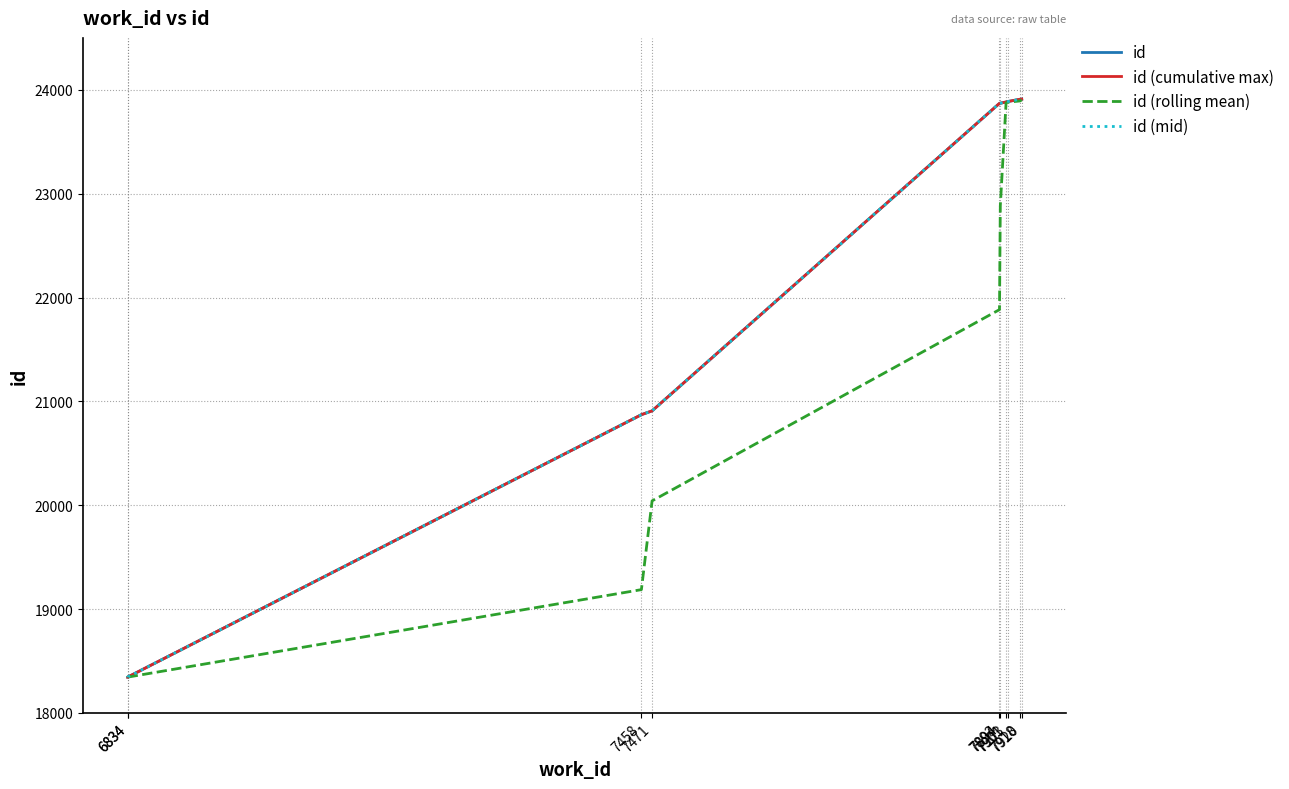

At 6834, list the series in order from smallest to largest.

id, id (cumulative max), id (rolling mean), id (mid)